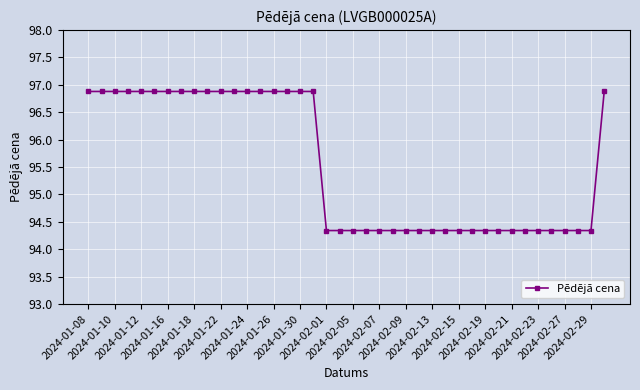

What is the sum of all values?

3821.9